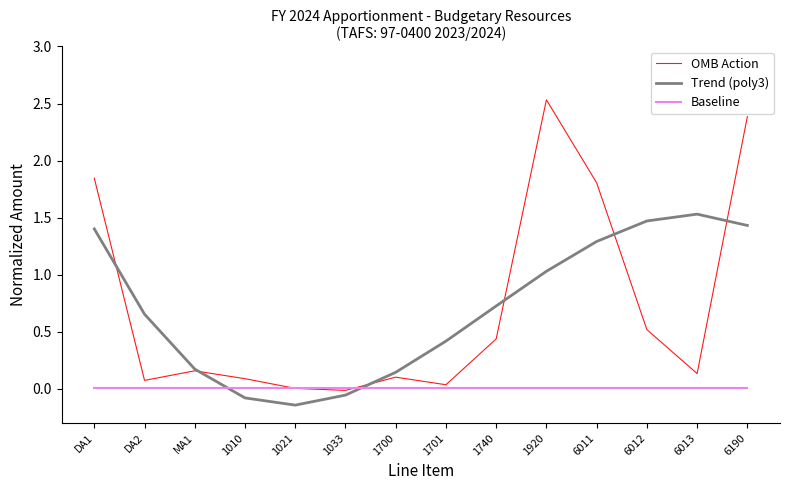

At which category is the sum across all series the highest?

6190